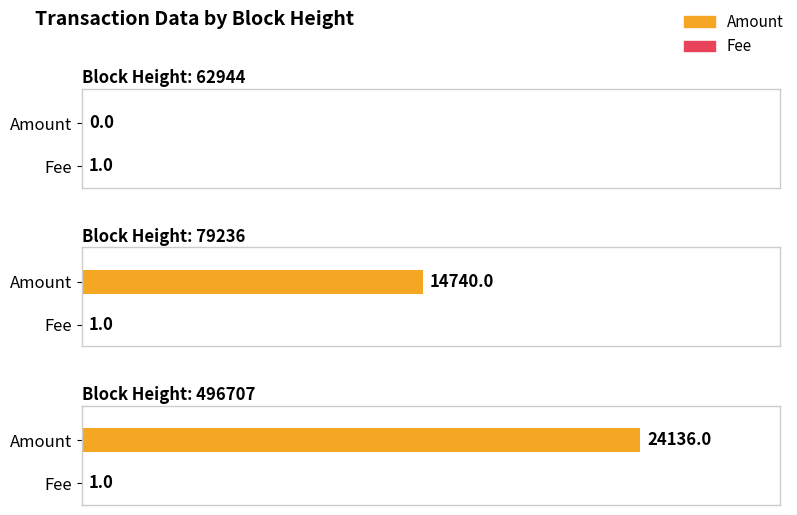

List the series in order of their overall mean, lowest first.

Fee, Amount